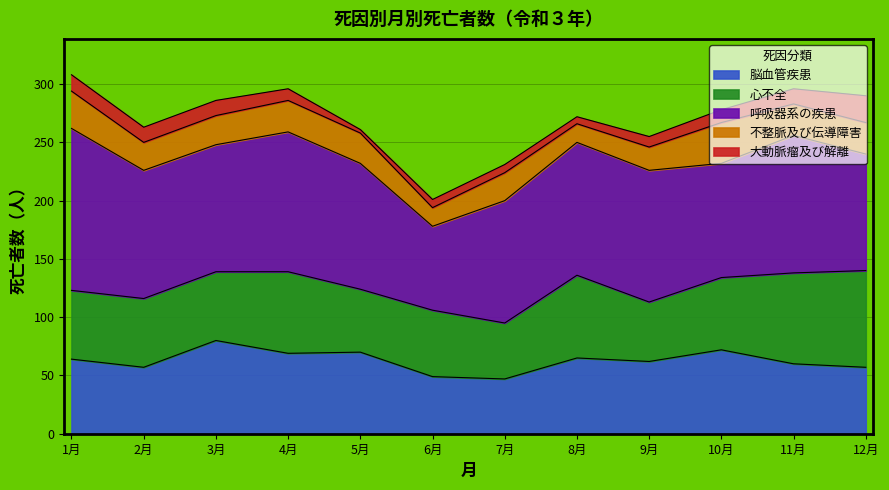

Does the chart have visible grid lines?

Yes